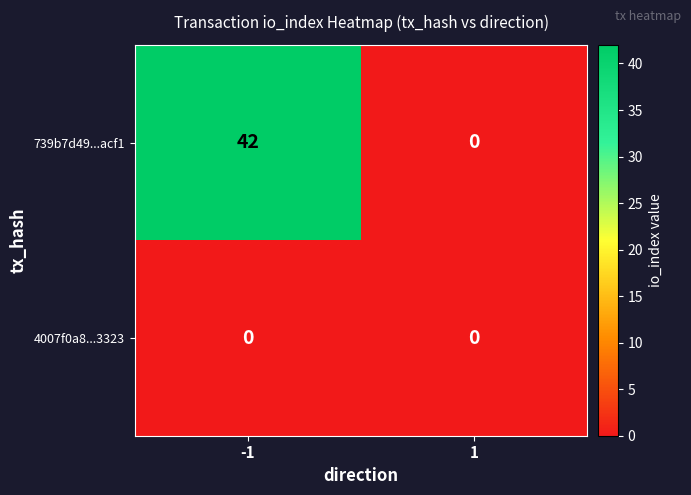

Between -1 and 1, which series saw the biggest shift?

739b7d49...acf1